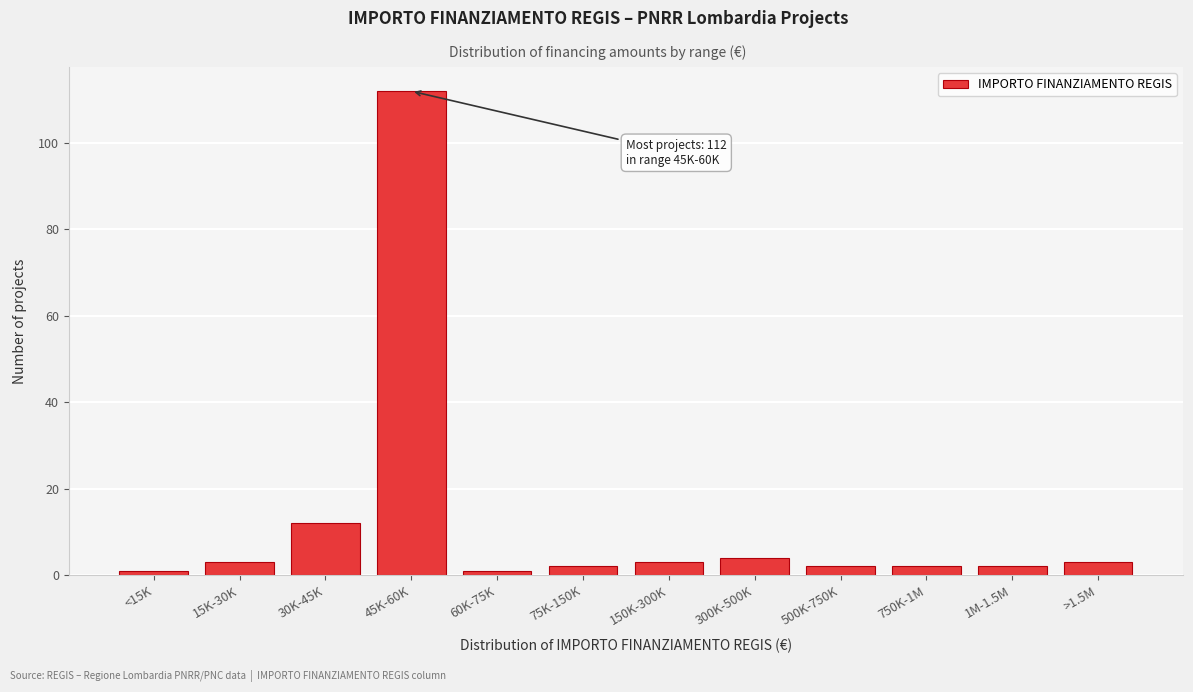

Reading left to right, list all the values displayed in this chart.

<15K=1	15K-30K=3	30K-45K=12	45K-60K=112	60K-75K=1	75K-150K=2	150K-300K=3	300K-500K=4	500K-750K=2	750K-1M=2	1M-1.5M=2	>1.5M=3